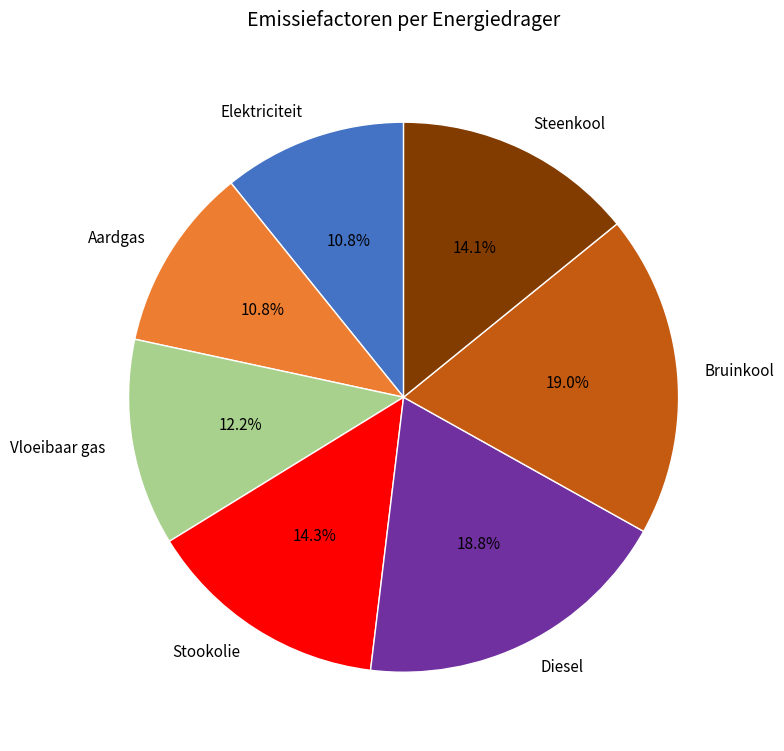

To the nearest percent, what is the combined percentage of Elektriciteit and Bruinkool?

30%